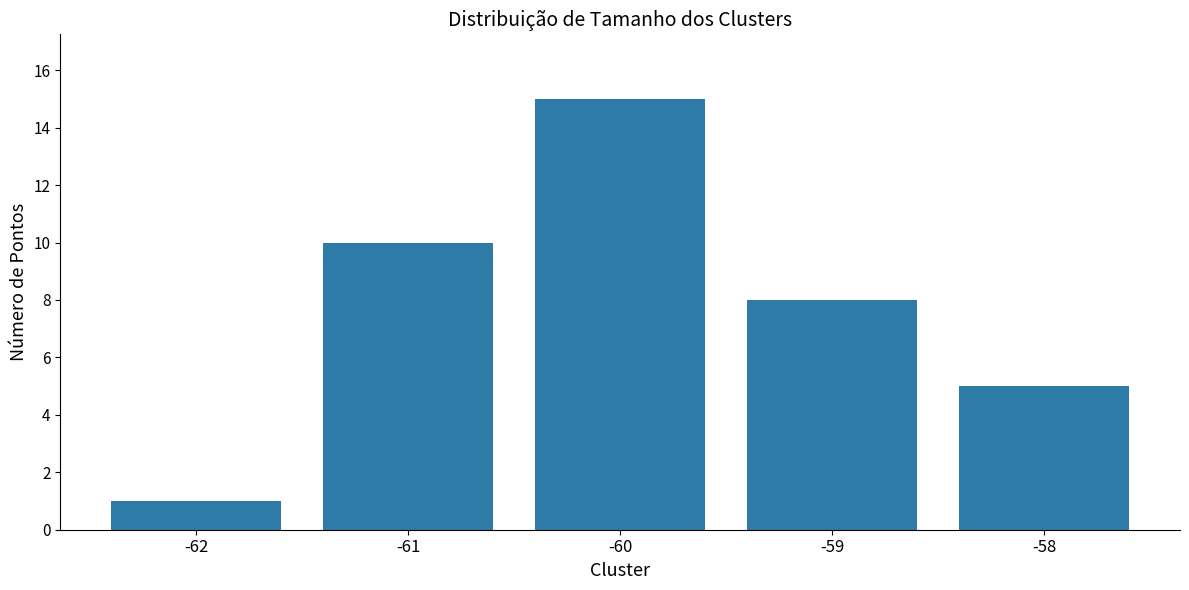

Rank the categories by value from highest to lowest.

-60, -61, -59, -58, -62